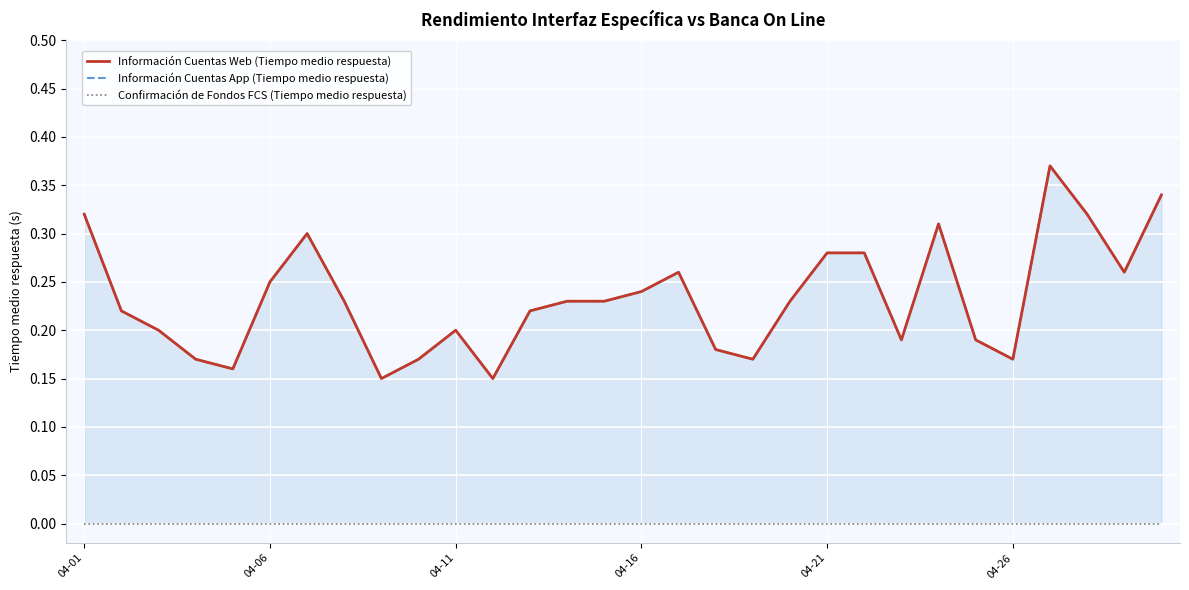

What is the difference between the highest and lowest values at 04-01?

0.3